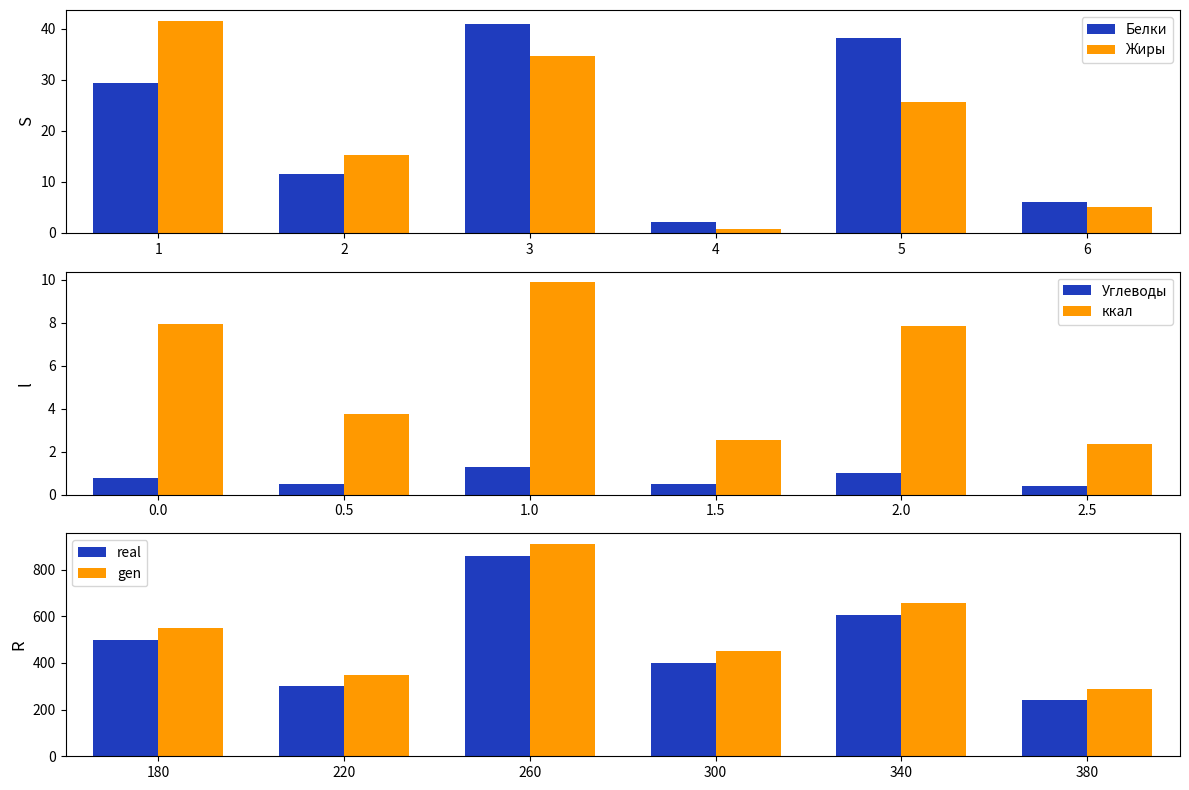

Are the bars horizontal?

No